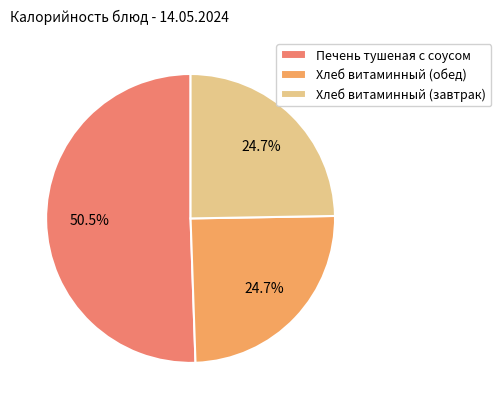

How many slices are in this pie chart?

3